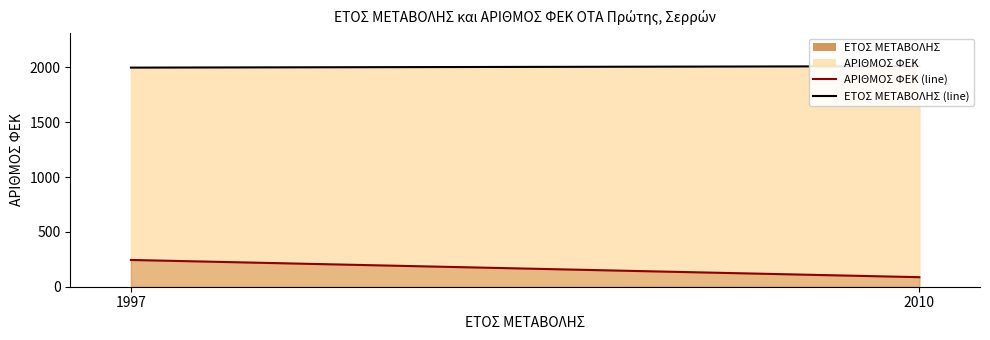

How many series are shown in this chart?

2